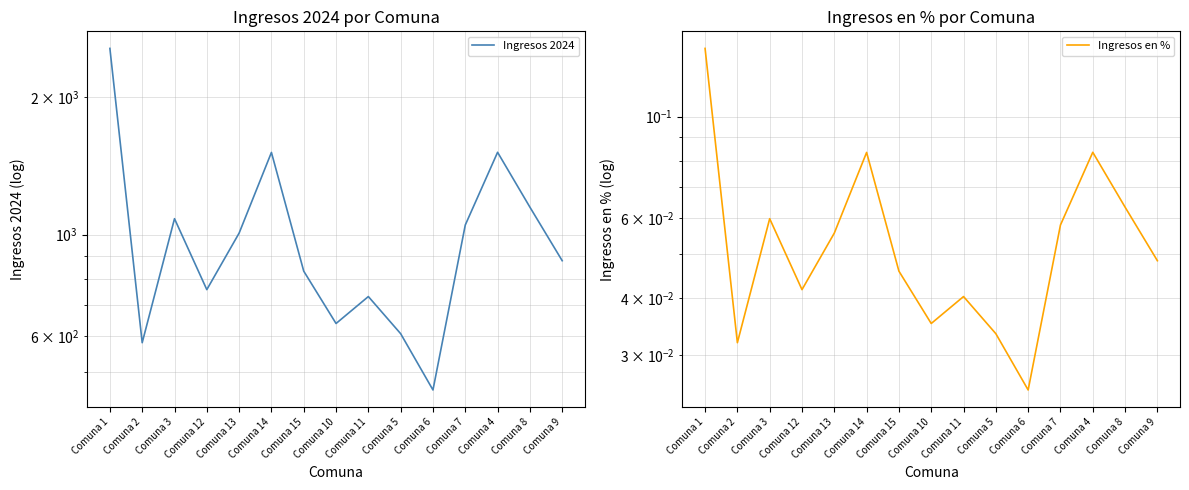

Is it true that Ingresos en % equals 0.1 at Comuna 13?

True